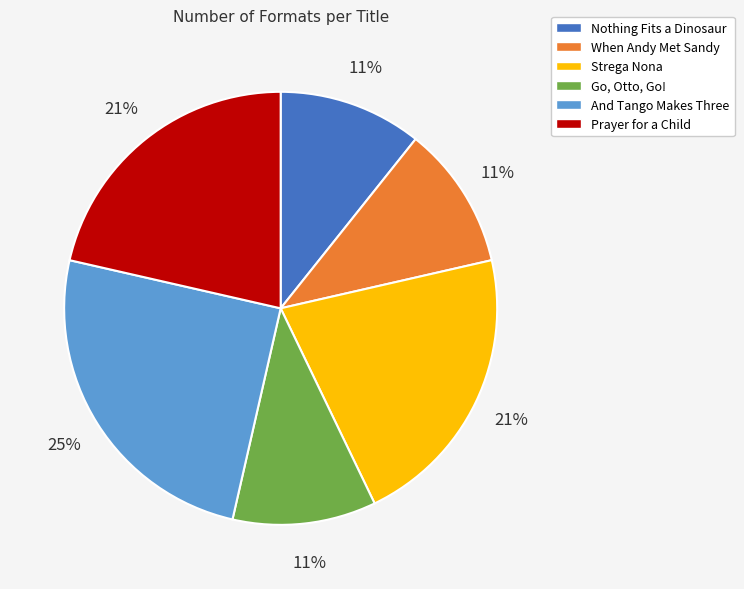

Which has a higher value, Strega Nona or When Andy Met Sandy?

Strega Nona